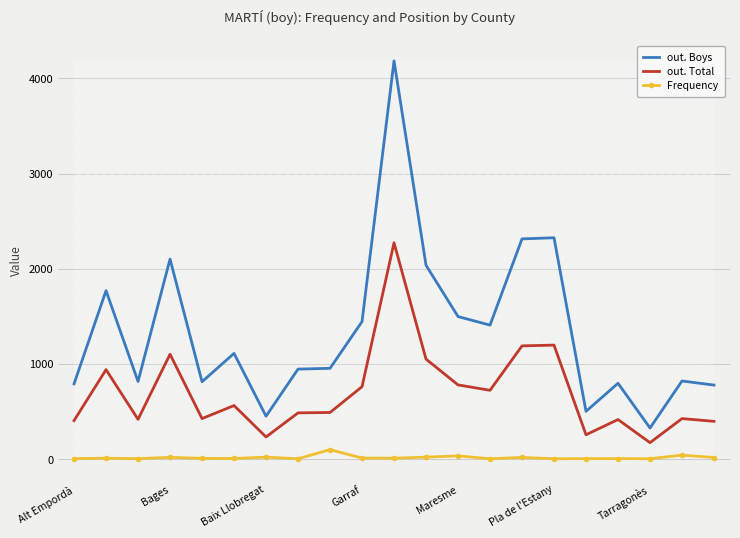

True or false: out. Boys and out. Total cross at least once.

False